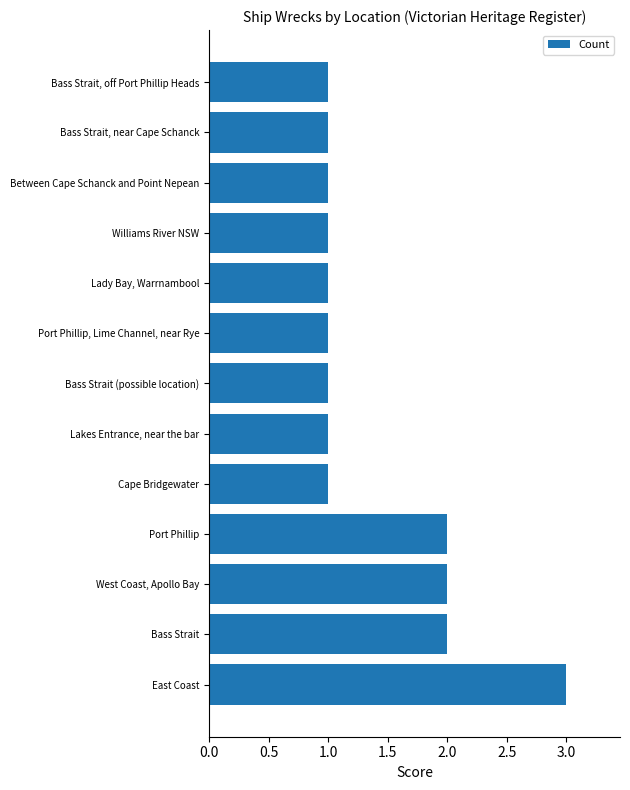

What is the smallest value displayed?

1